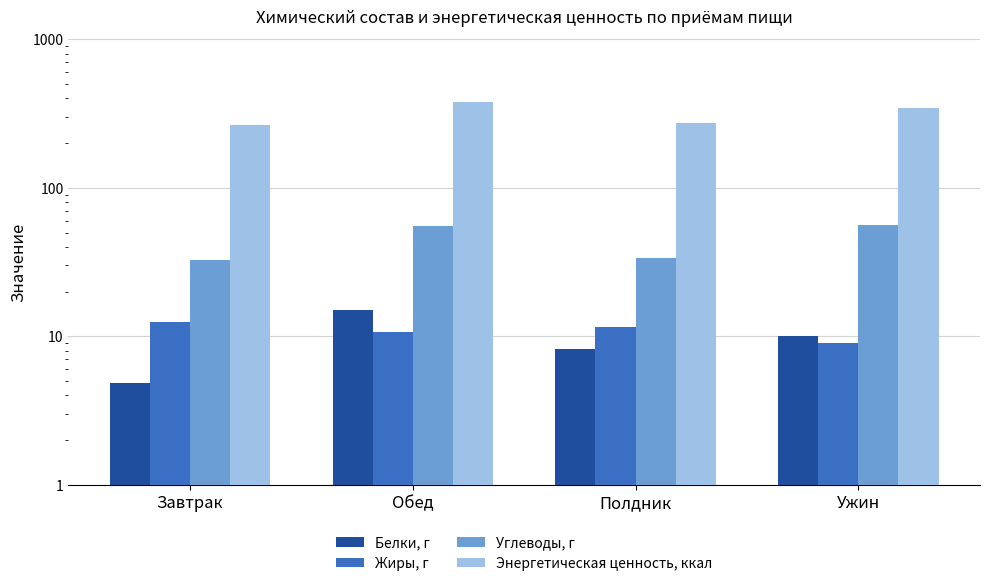

Are the bars horizontal?

No